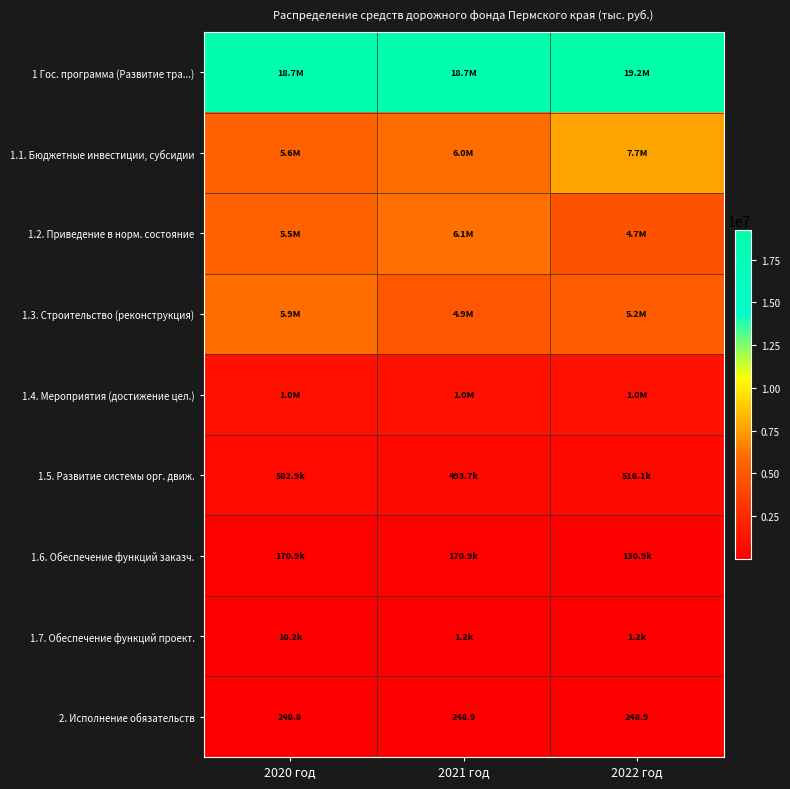

What is the greatest value displayed?

19226487.5